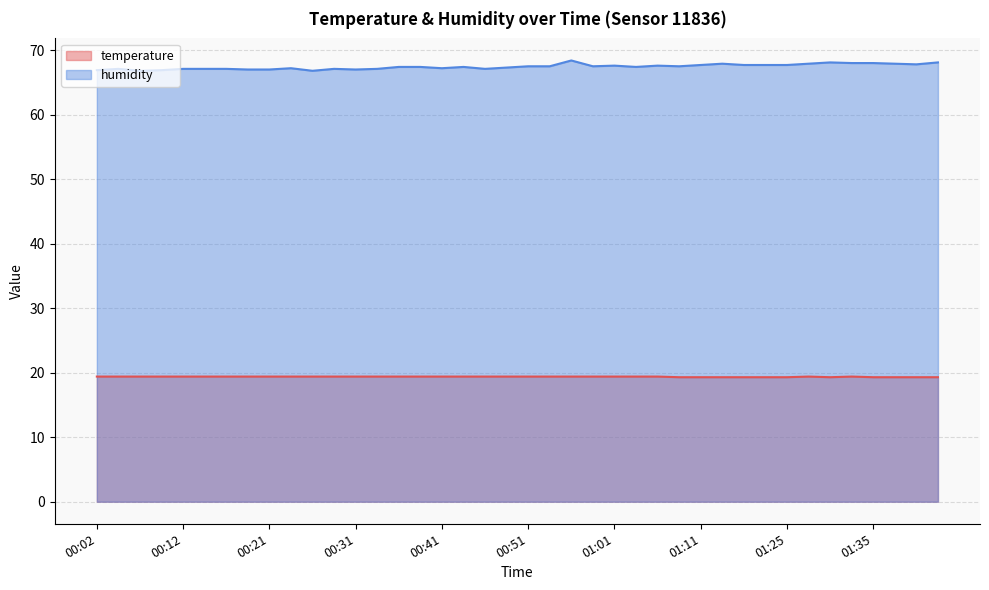

At which category is the sum across all series the highest?

00:56